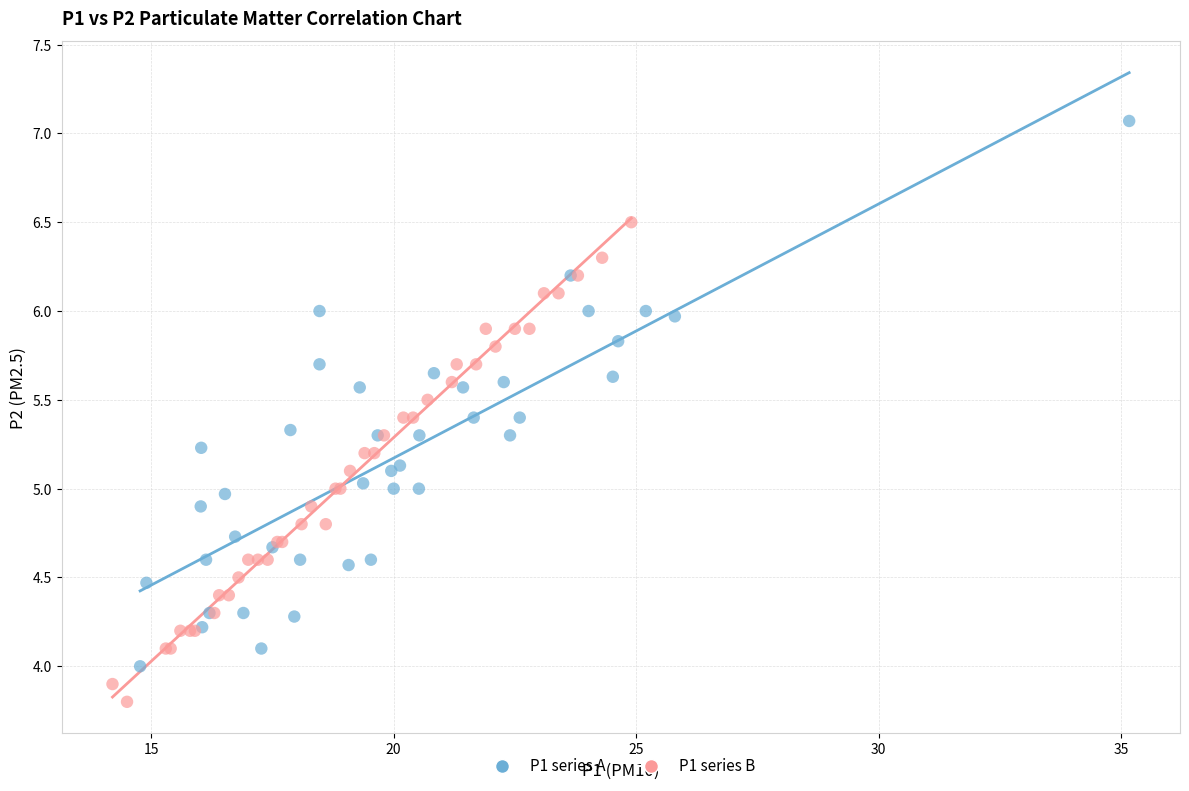

Which series reaches the maximum Y coordinate?

P1 series A